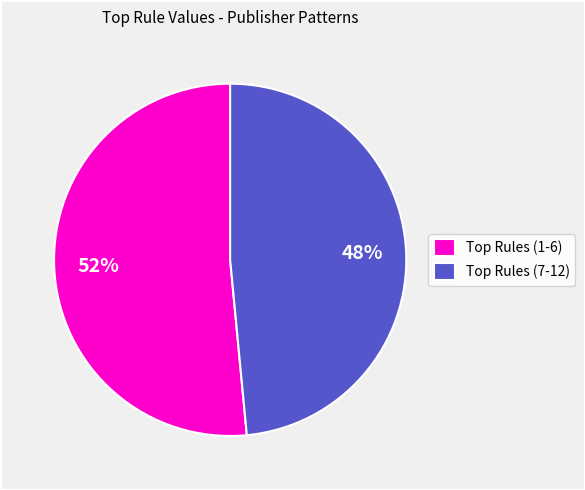

Which slice is the largest?

Top Rules (1-6)